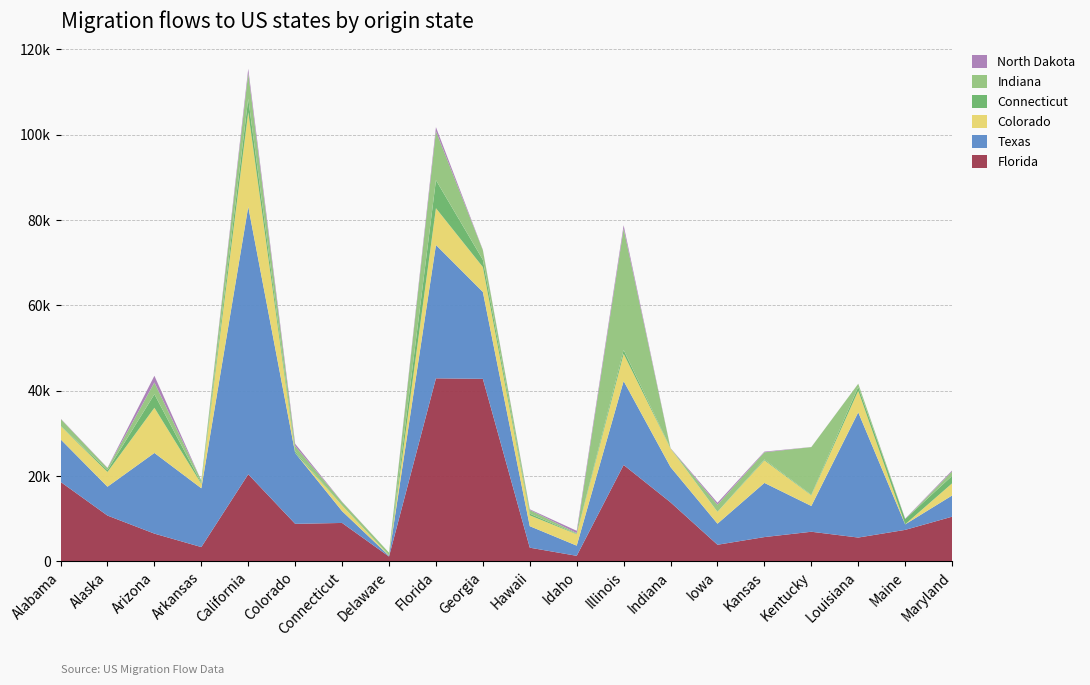

Reading right to left, list all the values displayed in this chart.

Florida: Maryland=10442	Maine=7348	Louisiana=5550	Kentucky=6912	Kansas=5661	Iowa=3864	Indiana=13803	Illinois=22565	Idaho=1268	Hawaii=3177	Georgia=42754	Florida=42870	Delaware=1099	Connecticut=8975	Colorado=8766	California=20386	Arkansas=3321	Arizona=6473	Alaska=10704	Alabama=18599
Texas: Maryland=4969	Maine=1293	Louisiana=29348	Kentucky=6040	Kansas=12699	Iowa=4934	Indiana=8264	Illinois=19672	Idaho=2387	Hawaii=5040	Georgia=20362	Florida=31259	Delaware=181	Connecticut=2769	Colorado=16616	California=62702	Arkansas=13781	Arizona=18908	Alaska=6759	Alabama=9993
Colorado: Maryland=2844	Maine=20	Louisiana=5048	Kentucky=2500	Kansas=5283	Iowa=2776	Indiana=4336	Illinois=6374	Idaho=2660	Hawaii=2536	Georgia=5834	Florida=8615	Delaware=70	Connecticut=1317	Colorado=0	California=22152	Arkansas=1043	Arizona=10589	Alaska=3457	Alabama=3108
Connecticut: Maryland=1752	Maine=1224	Louisiana=909	Kentucky=124	Kansas=210	Iowa=0	Indiana=53	Illinois=912	Idaho=97	Hawaii=408	Georgia=1702	Florida=6578	Delaware=22	Connecticut=0	Colorado=367	California=3161	Arkansas=200	Arizona=3167	Alaska=439	Alabama=46
Indiana: Maryland=1050	Maine=0	Louisiana=736	Kentucky=11177	Kansas=1679	Iowa=1678	Indiana=0	Illinois=28436	Idaho=186	Hawaii=856	Georgia=2258	Florida=11472	Delaware=639	Connecticut=823	Colorado=1225	California=6033	Arkansas=564	Arizona=2763	Alaska=479	Alabama=1625
North Dakota: Maryland=232	Maine=98	Louisiana=18	Kentucky=22	Kansas=161	Iowa=458	Indiana=55	Illinois=799	Idaho=540	Hawaii=160	Georgia=98	Florida=950	Delaware=0	Connecticut=65	Colorado=546	California=999	Arkansas=0	Arizona=1571	Alaska=70	Alabama=83